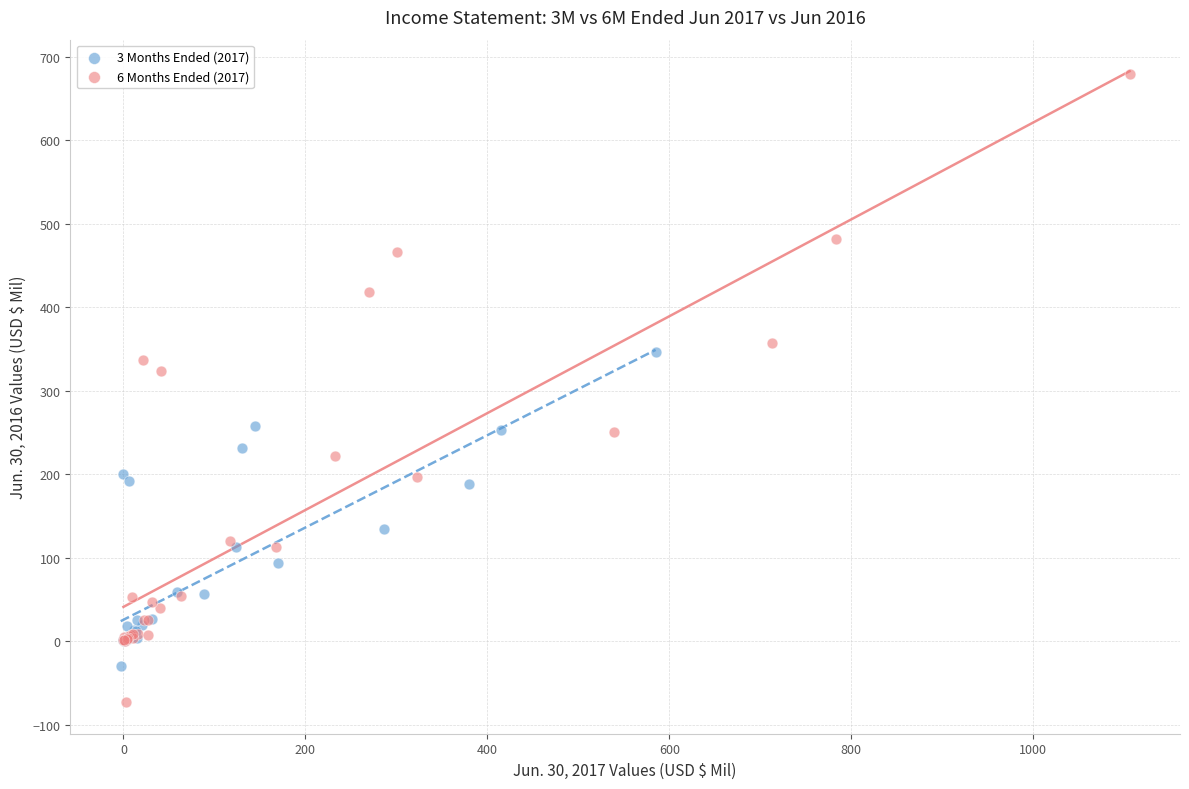

What are all the series names shown in the legend?

3 Months Ended (2017), 6 Months Ended (2017)